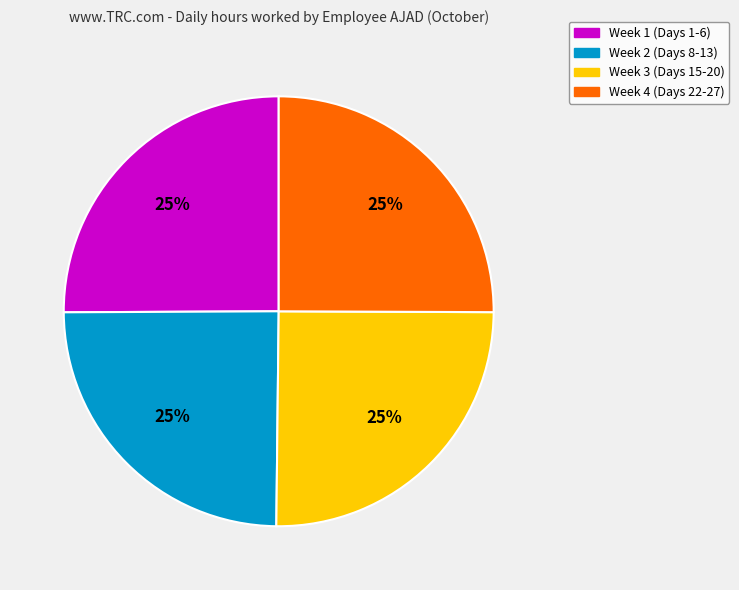

Does any single category account for the majority?

No